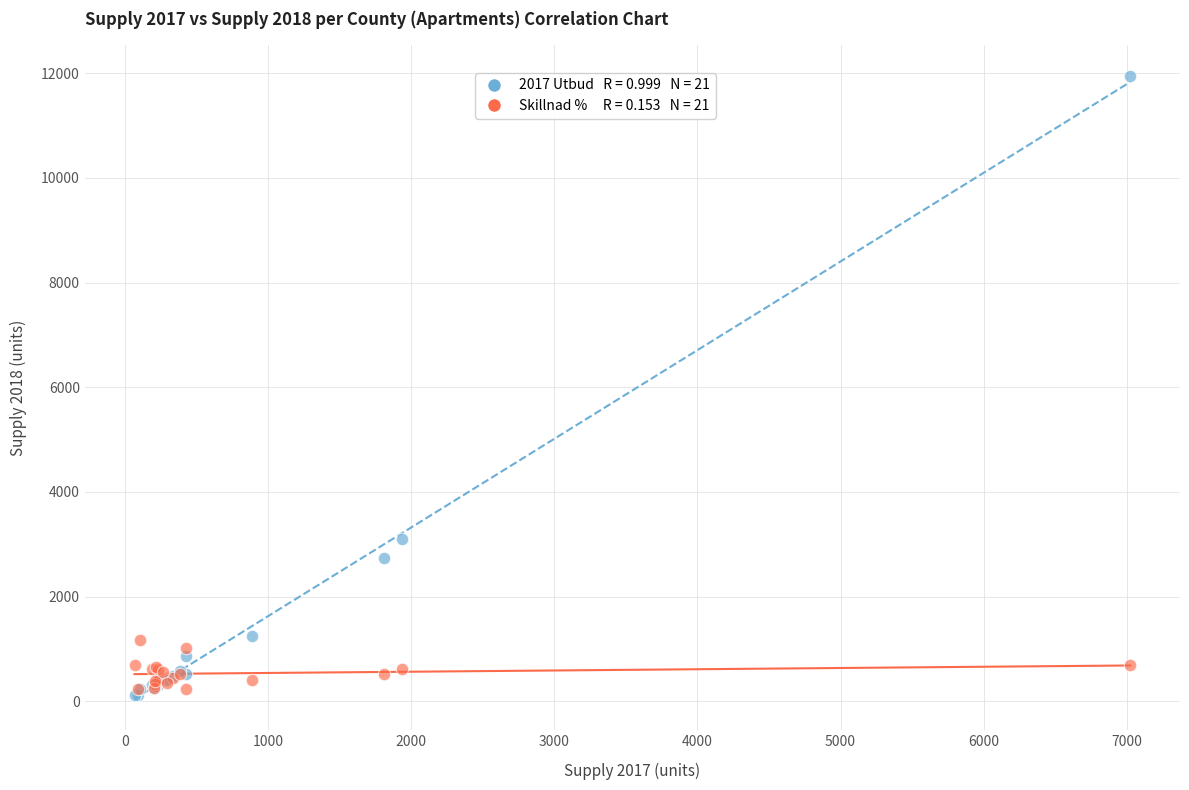

Across all series, what Y value is closest to 6026?

3104